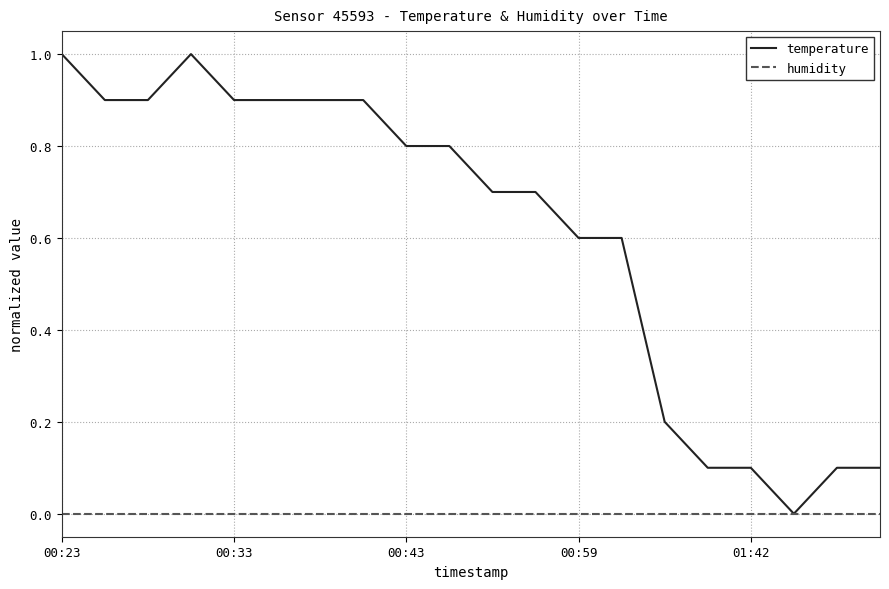

Which series has the largest range (max minus min)?

temperature